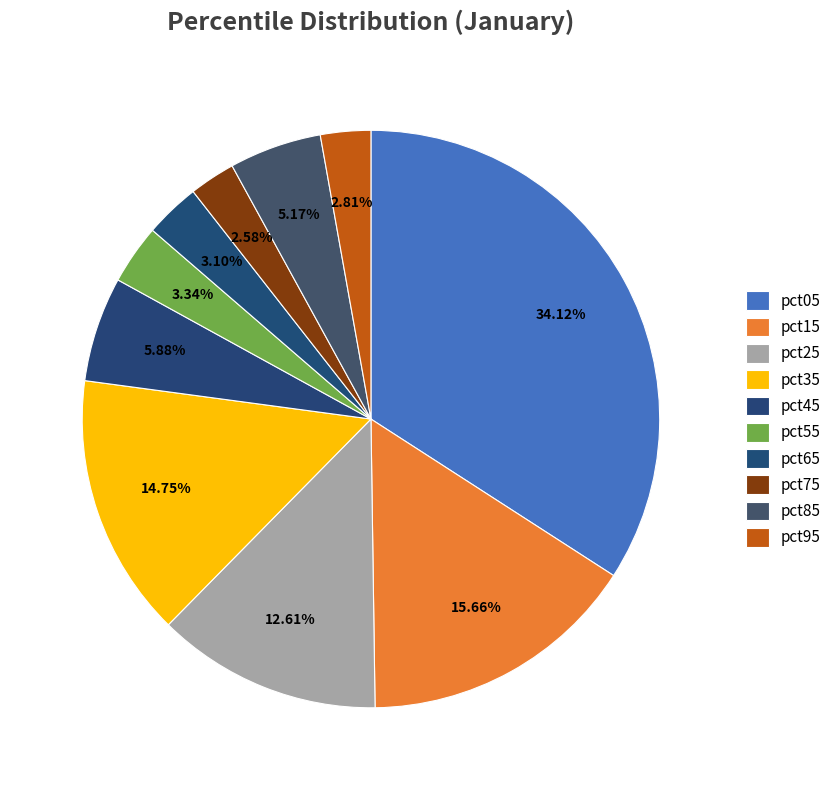

Is it true that pct35 is 15% of the pie?

True